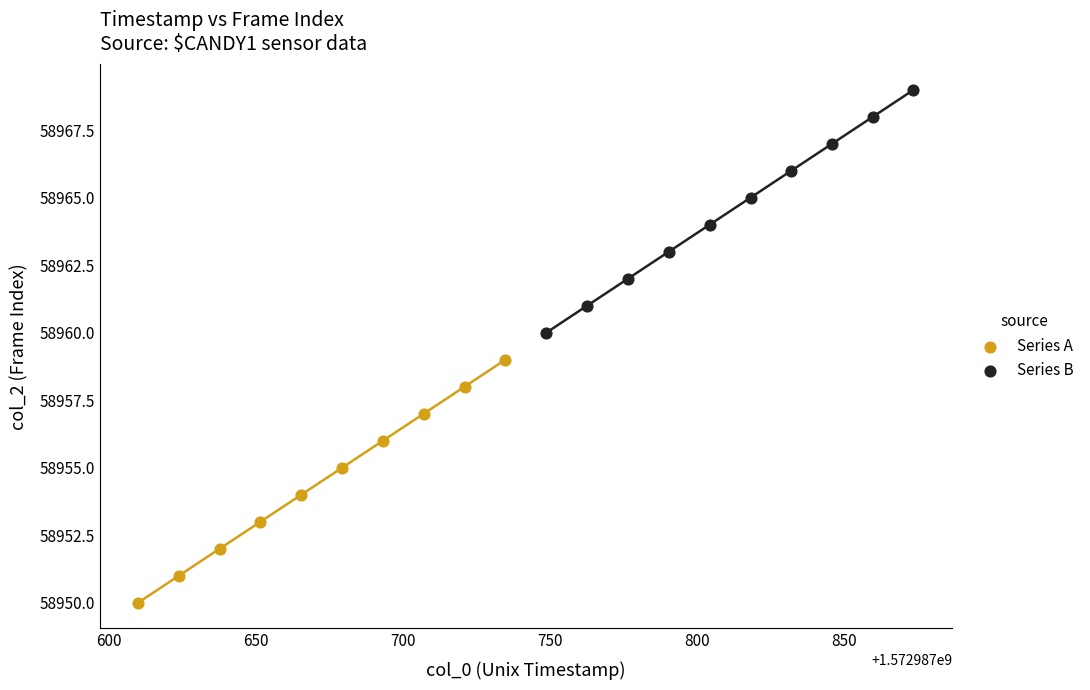

Which series contains the lowest Y value?

Series A